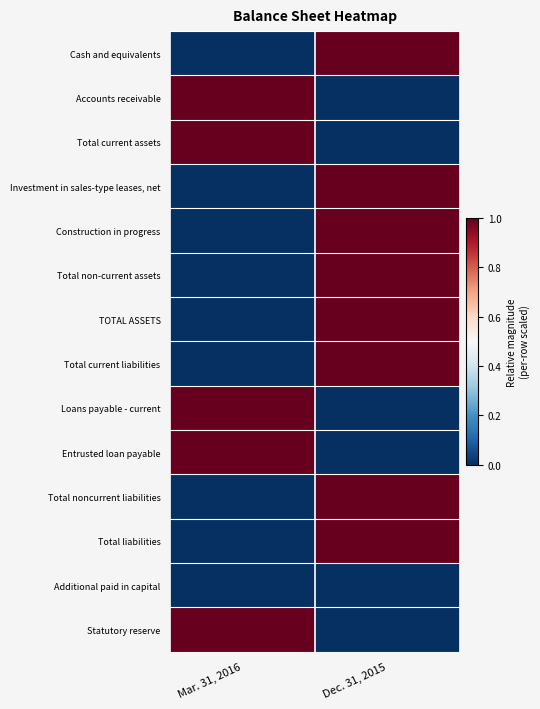

How many series are shown in this chart?

14